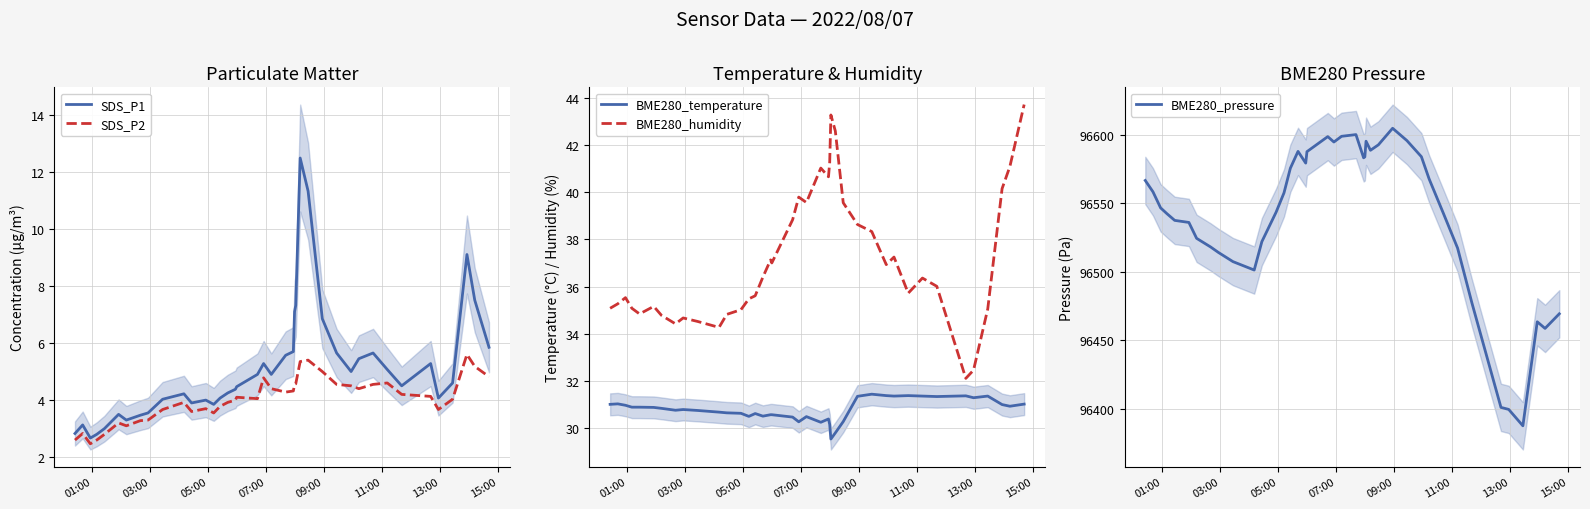

What is the difference between the maximum and minimum values in the BME280_pressure series?

217.1